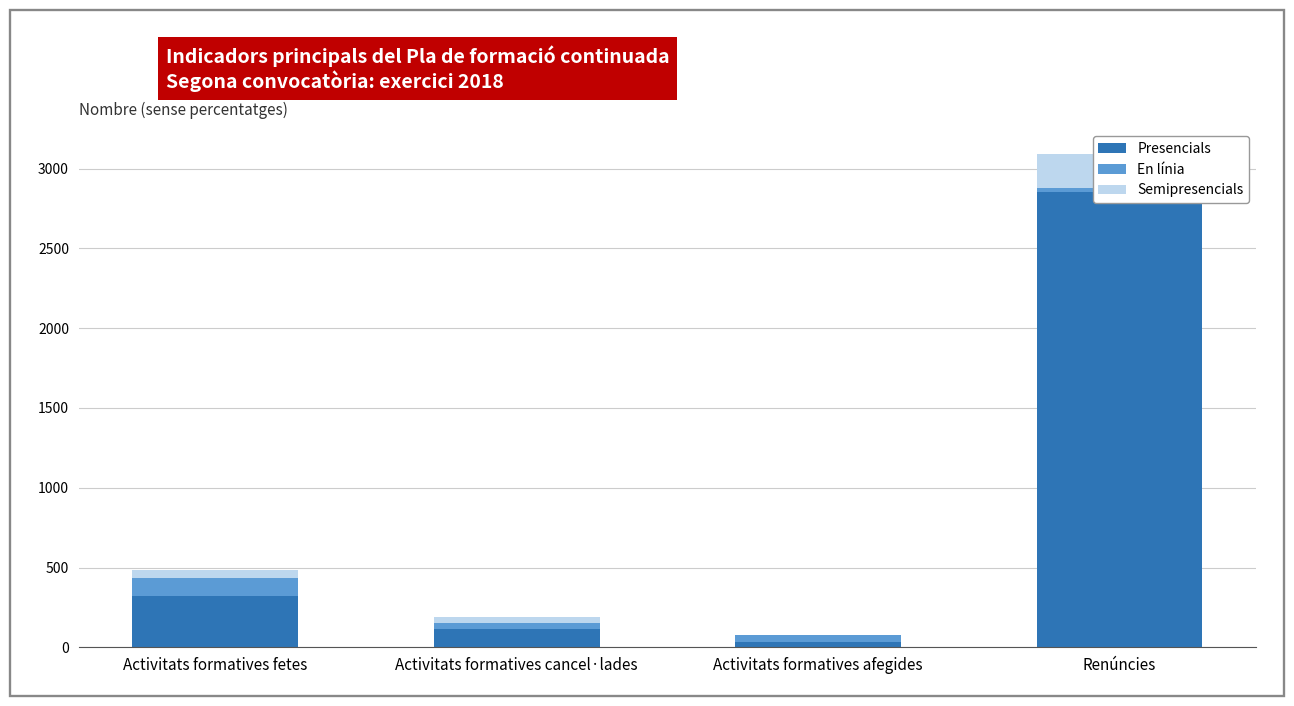

Between Activitats formatives fetes and Activitats formatives afegides, which is larger?

Activitats formatives fetes